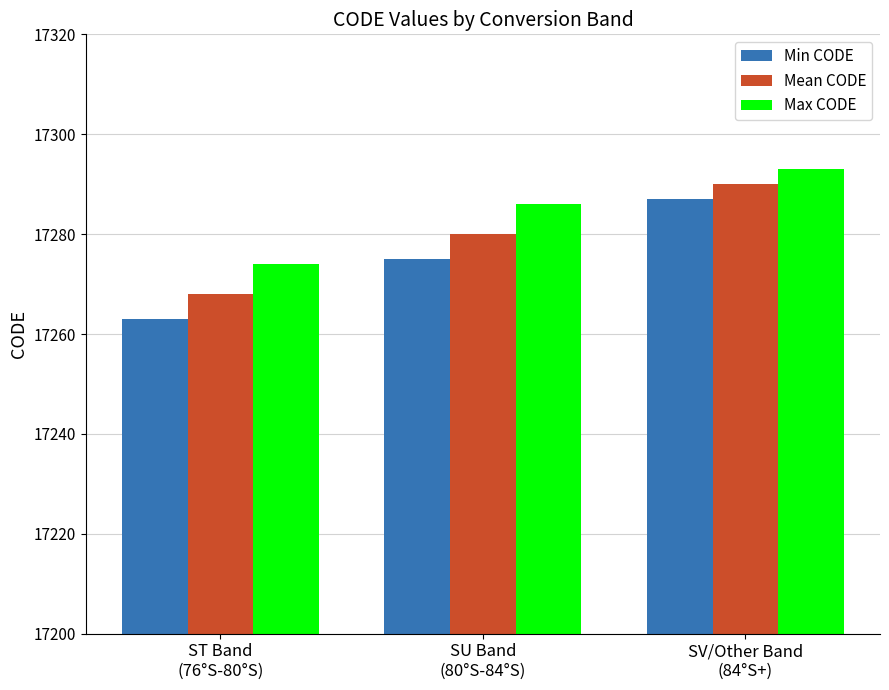

What position from the left is SV/Other Band
(84°S+)?

3